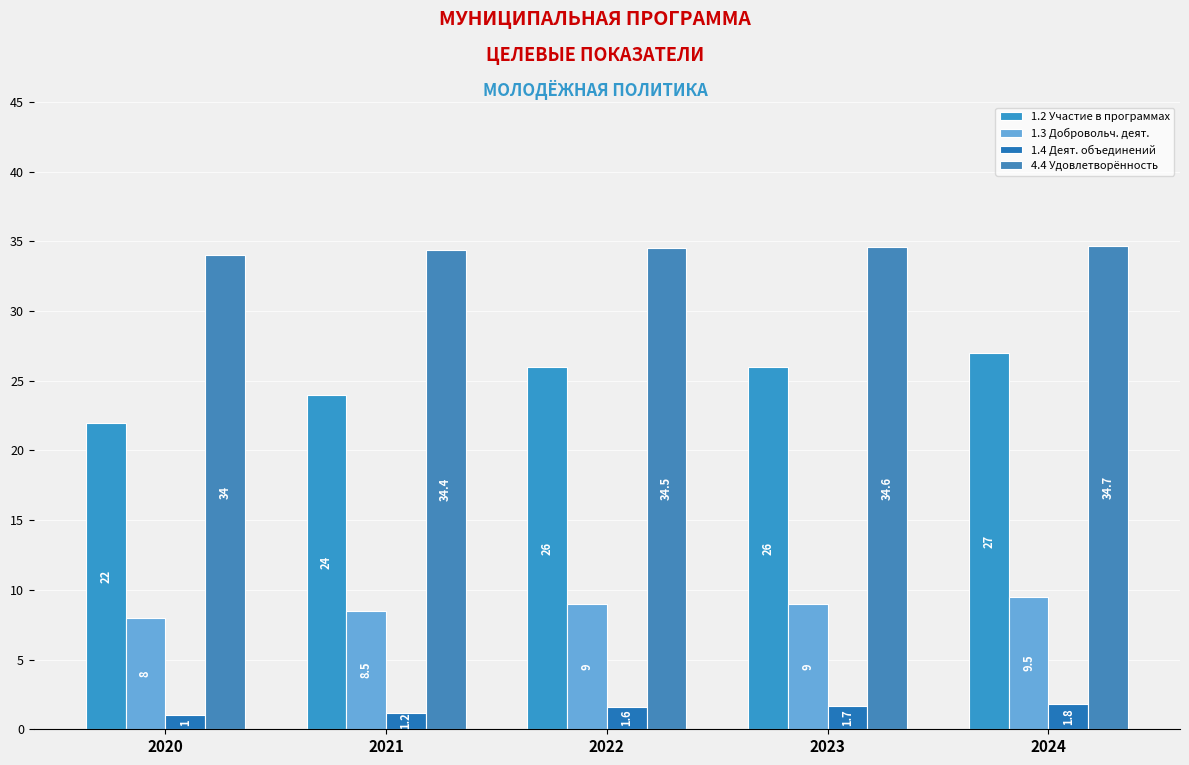

Between 2024 and 2020, which is larger?

2024